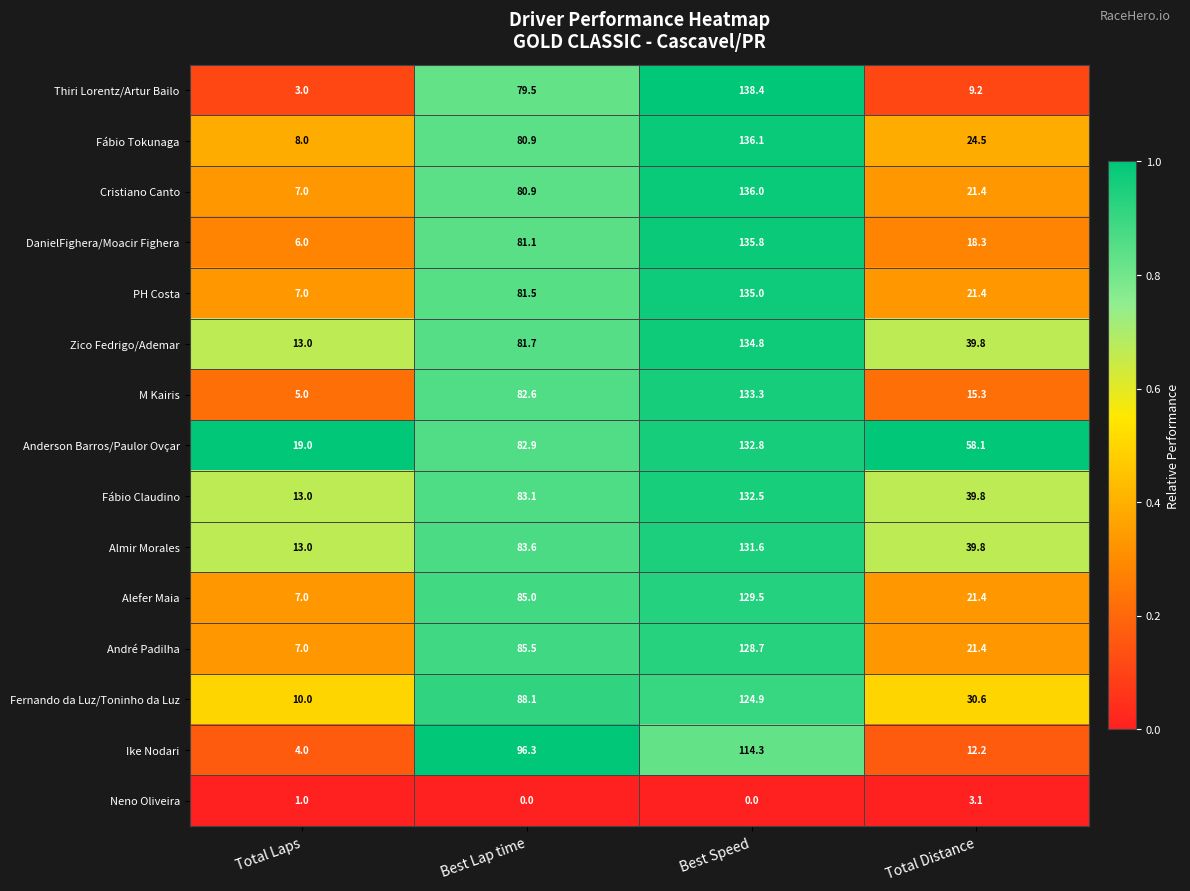

What is the total value across all series at Best Lap time?

1172.7